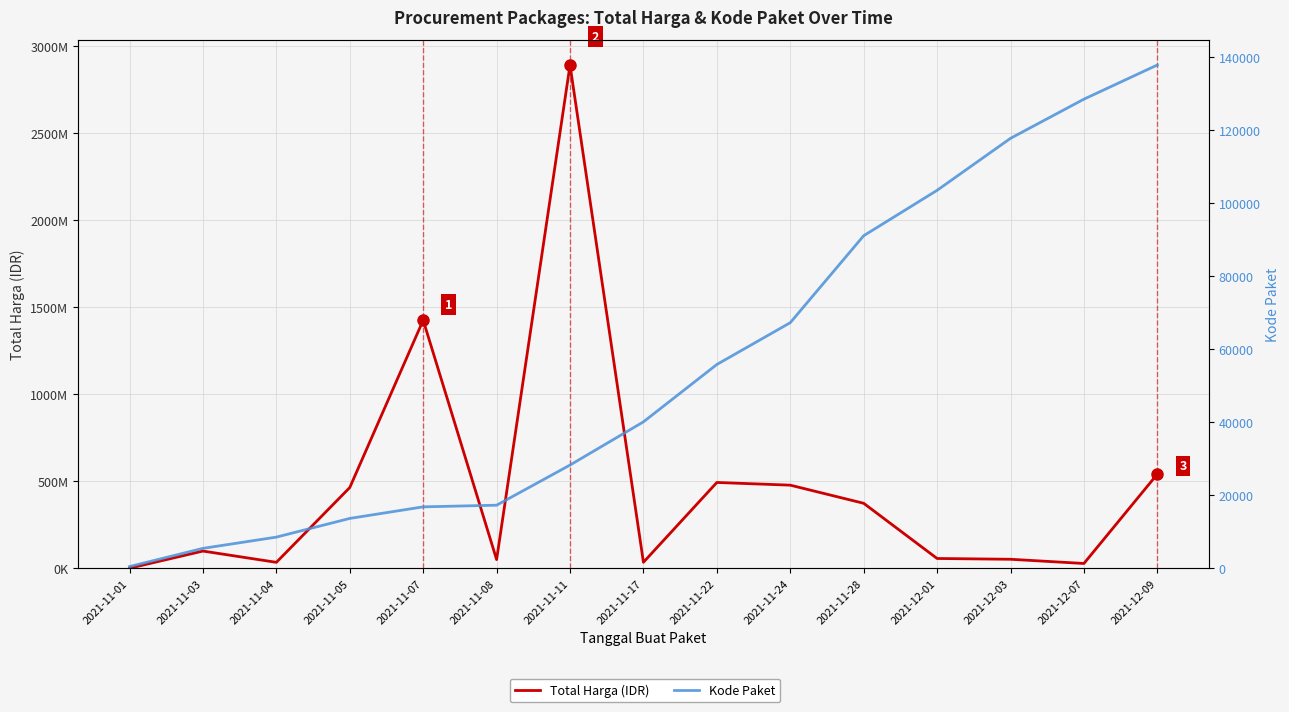

Is the value of Kode Paket at 2021-12-09 greater than the value of Total Harga (IDR) at 2021-11-01?

No